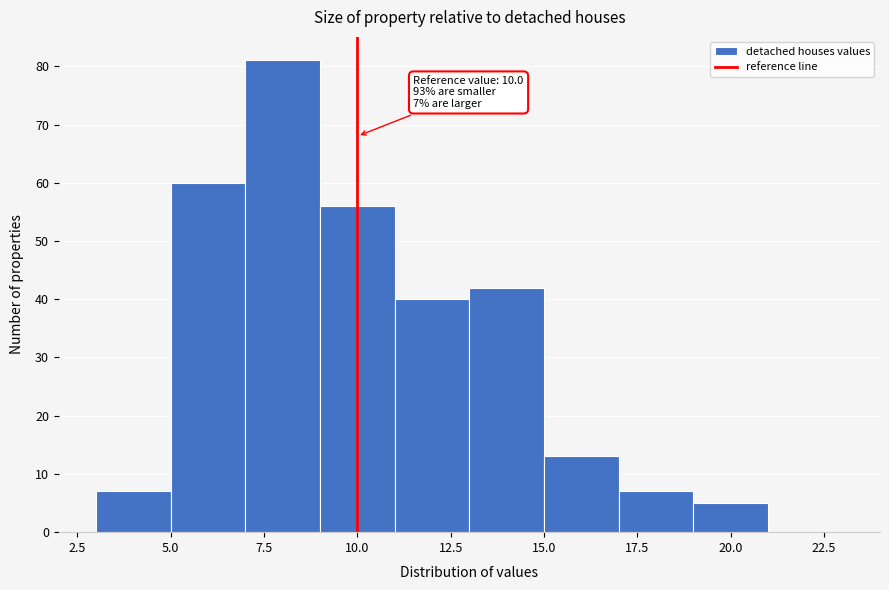

Which range on the x-axis has the tallest bar?

7 to 9